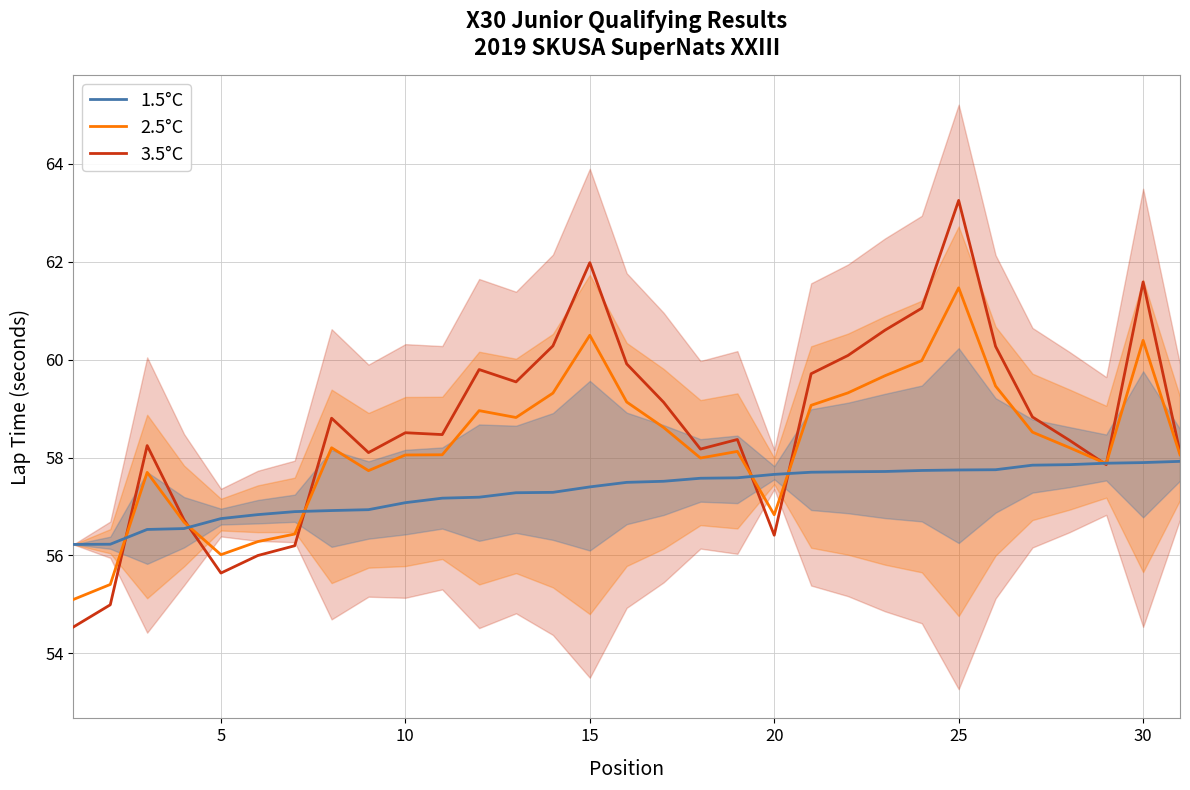

The value of 3.5°C at 20 is 86.9. True or false?

False